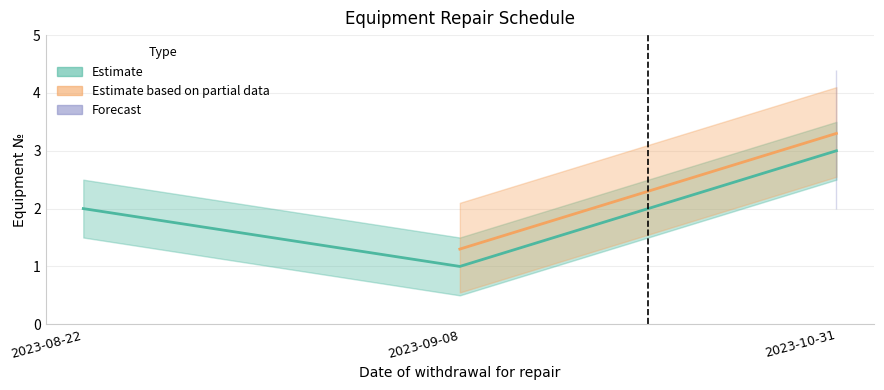

Count the number of values greater than 2.

1